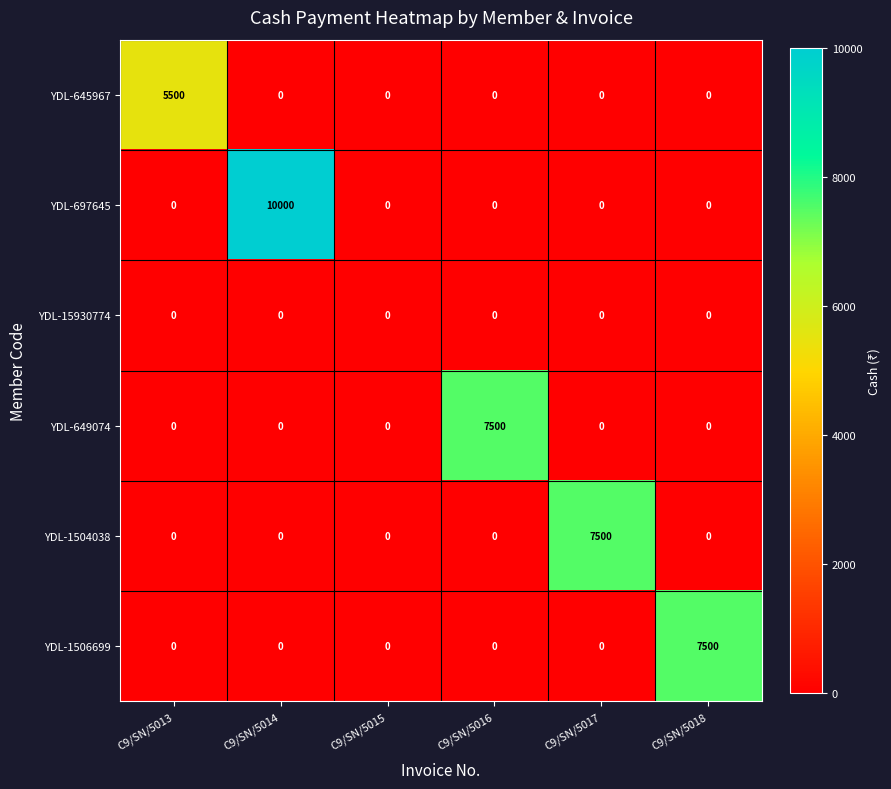

The YDL-1506699 series shows 2152 at C9/SN/5018. True or false?

False